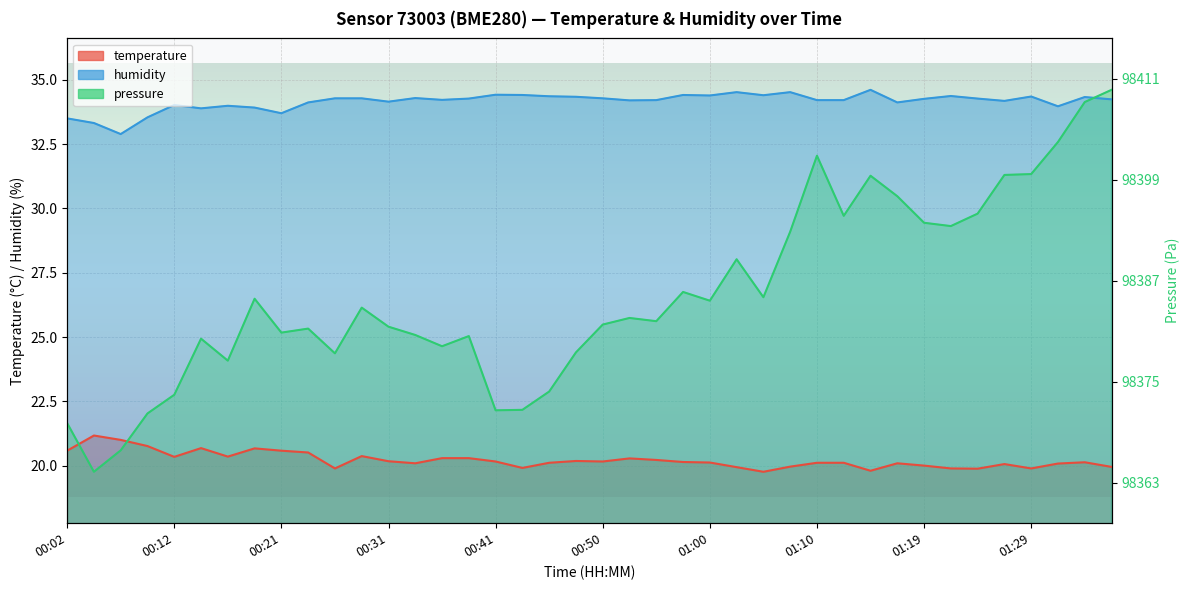

Is the value of temperature at 00:14 greater than the value of humidity at 00:55?

No